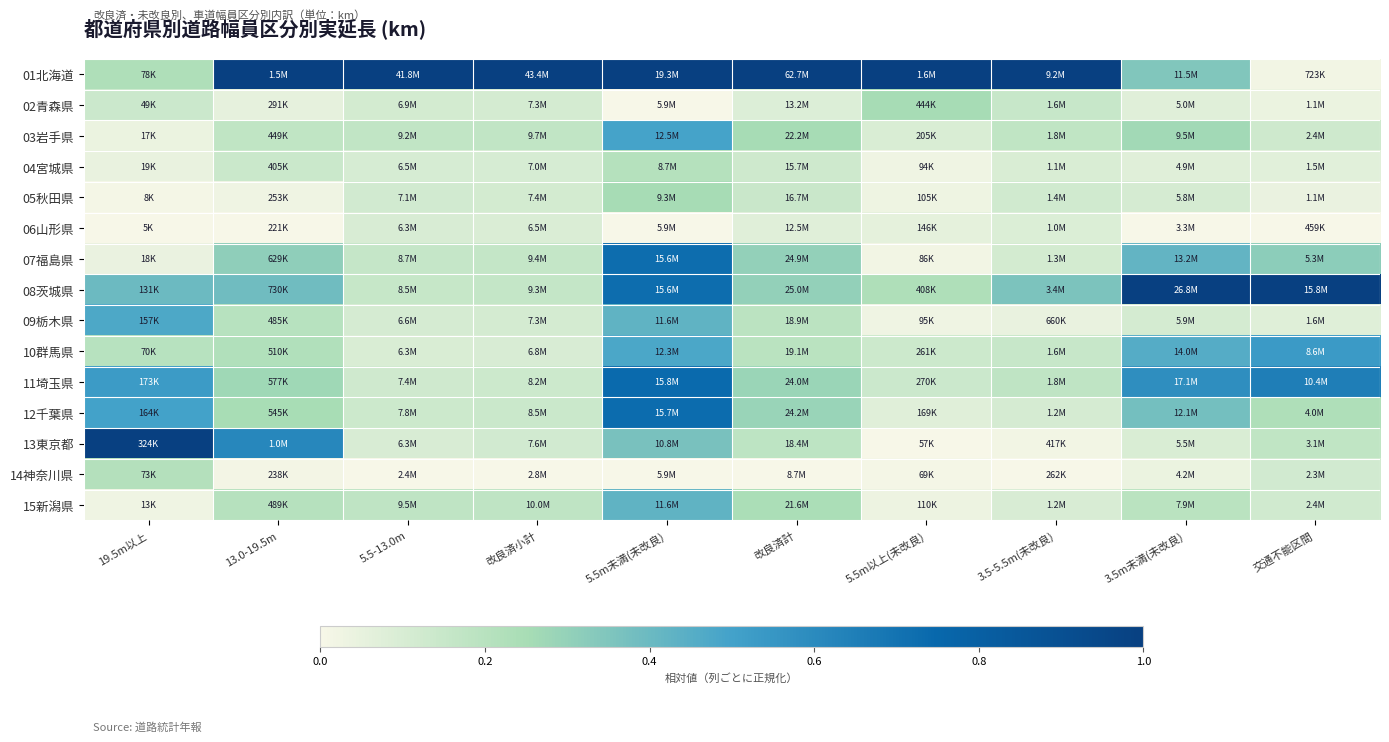

Reading right to left, list all the values displayed in this chart.

01北海道: 交通不能区間=0.0	3.5m未満(未改良)=0.3	3.5-5.5m(未改良)=1.0	5.5m以上(未改良)=1.0	改良済計=1.0	5.5m未満(未改良)=1.0	改良済小計=1.0	5.5-13.0m=1.0	13.0-19.5m=1.0	19.5m以上=0.2
02青森県: 交通不能区間=0.0	3.5m未満(未改良)=0.1	3.5-5.5m(未改良)=0.1	5.5m以上(未改良)=0.3	改良済計=0.1	5.5m未満(未改良)=0.0	改良済小計=0.1	5.5-13.0m=0.1	13.0-19.5m=0.1	19.5m以上=0.1
03岩手県: 交通不能区間=0.1	3.5m未満(未改良)=0.3	3.5-5.5m(未改良)=0.2	5.5m以上(未改良)=0.1	改良済計=0.3	5.5m未満(未改良)=0.5	改良済小計=0.2	5.5-13.0m=0.2	13.0-19.5m=0.2	19.5m以上=0.0
04宮城県: 交通不能区間=0.1	3.5m未満(未改良)=0.1	3.5-5.5m(未改良)=0.1	5.5m以上(未改良)=0.0	改良済計=0.1	5.5m未満(未改良)=0.2	改良済小計=0.1	5.5-13.0m=0.1	13.0-19.5m=0.1	19.5m以上=0.0
05秋田県: 交通不能区間=0.0	3.5m未満(未改良)=0.1	3.5-5.5m(未改良)=0.1	5.5m以上(未改良)=0.0	改良済計=0.1	5.5m未満(未改良)=0.3	改良済小計=0.1	5.5-13.0m=0.1	13.0-19.5m=0.0	19.5m以上=0.0
06山形県: 交通不能区間=0.0	3.5m未満(未改良)=0.0	3.5-5.5m(未改良)=0.1	5.5m以上(未改良)=0.1	改良済計=0.1	5.5m未満(未改良)=0.0	改良済小計=0.1	5.5-13.0m=0.1	13.0-19.5m=0.0	19.5m以上=0.0
07福島県: 交通不能区間=0.3	3.5m未満(未改良)=0.4	3.5-5.5m(未改良)=0.1	5.5m以上(未改良)=0.0	改良済計=0.3	5.5m未満(未改良)=0.7	改良済小計=0.2	5.5-13.0m=0.2	13.0-19.5m=0.3	19.5m以上=0.0
08茨城県: 交通不能区間=1.0	3.5m未満(未改良)=1.0	3.5-5.5m(未改良)=0.4	5.5m以上(未改良)=0.2	改良済計=0.3	5.5m未満(未改良)=0.7	改良済小計=0.2	5.5-13.0m=0.2	13.0-19.5m=0.4	19.5m以上=0.4
09栃木県: 交通不能区間=0.1	3.5m未満(未改良)=0.1	3.5-5.5m(未改良)=0.0	5.5m以上(未改良)=0.0	改良済計=0.2	5.5m未満(未改良)=0.4	改良済小計=0.1	5.5-13.0m=0.1	13.0-19.5m=0.2	19.5m以上=0.5
10群馬県: 交通不能区間=0.5	3.5m未満(未改良)=0.5	3.5-5.5m(未改良)=0.2	5.5m以上(未改良)=0.1	改良済計=0.2	5.5m未満(未改良)=0.5	改良済小計=0.1	5.5-13.0m=0.1	13.0-19.5m=0.2	19.5m以上=0.2
11埼玉県: 交通不能区間=0.6	3.5m未満(未改良)=0.6	3.5-5.5m(未改良)=0.2	5.5m以上(未改良)=0.1	改良済計=0.3	5.5m未満(未改良)=0.7	改良済小計=0.1	5.5-13.0m=0.1	13.0-19.5m=0.3	19.5m以上=0.5
12千葉県: 交通不能区間=0.2	3.5m未満(未改良)=0.4	3.5-5.5m(未改良)=0.1	5.5m以上(未改良)=0.1	改良済計=0.3	5.5m未満(未改良)=0.7	改良済小計=0.1	5.5-13.0m=0.1	13.0-19.5m=0.2	19.5m以上=0.5
13東京都: 交通不能区間=0.2	3.5m未満(未改良)=0.1	3.5-5.5m(未改良)=0.0	5.5m以上(未改良)=0.0	改良済計=0.2	5.5m未満(未改良)=0.4	改良済小計=0.1	5.5-13.0m=0.1	13.0-19.5m=0.6	19.5m以上=1.0
14神奈川県: 交通不能区間=0.1	3.5m未満(未改良)=0.0	3.5-5.5m(未改良)=0.0	5.5m以上(未改良)=0.0	改良済計=0.0	5.5m未満(未改良)=0.0	改良済小計=0.0	5.5-13.0m=0.0	13.0-19.5m=0.0	19.5m以上=0.2
15新潟県: 交通不能区間=0.1	3.5m未満(未改良)=0.2	3.5-5.5m(未改良)=0.1	5.5m以上(未改良)=0.0	改良済計=0.2	5.5m未満(未改良)=0.4	改良済小計=0.2	5.5-13.0m=0.2	13.0-19.5m=0.2	19.5m以上=0.0